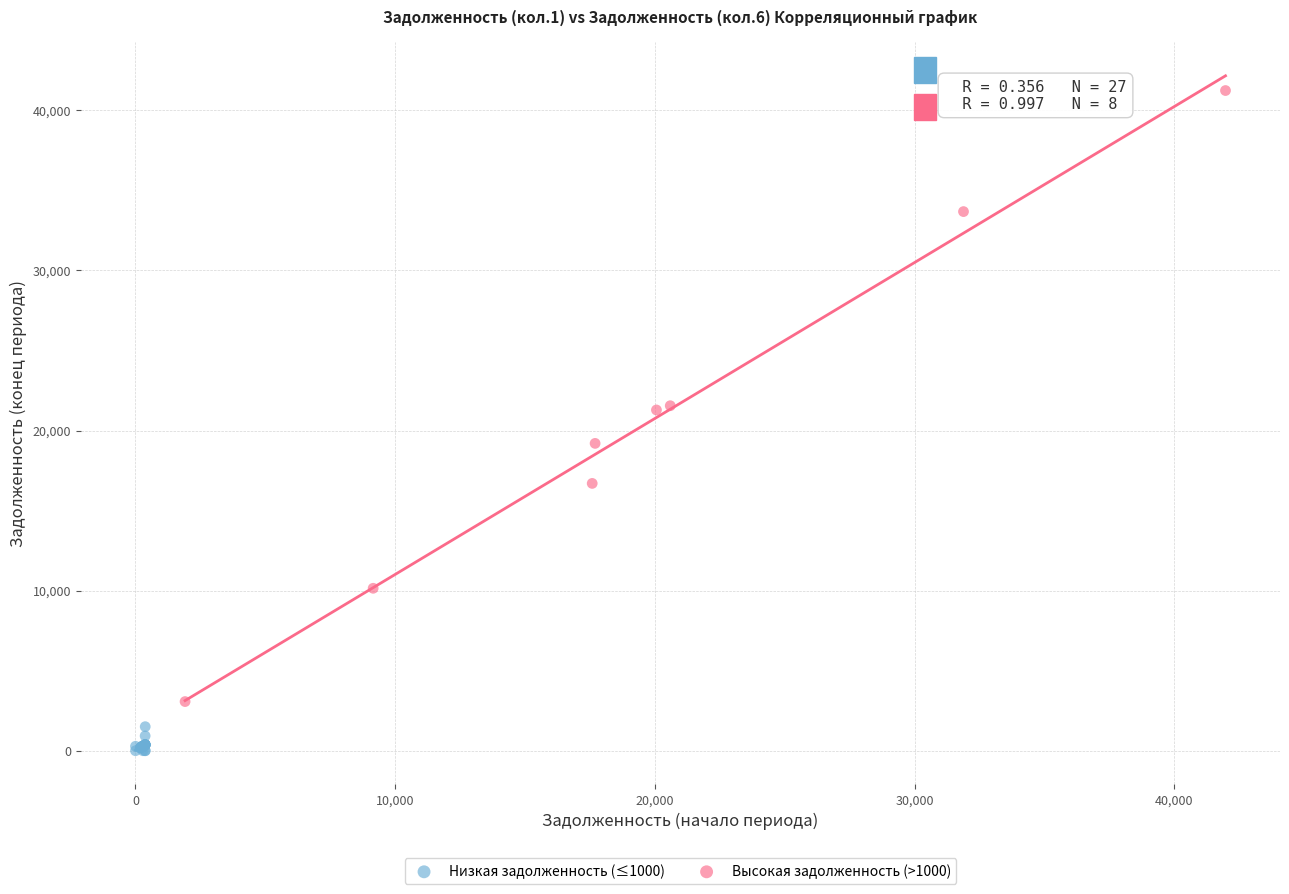

Which series reaches the maximum Y coordinate?

Высокая задолженность (>1000)